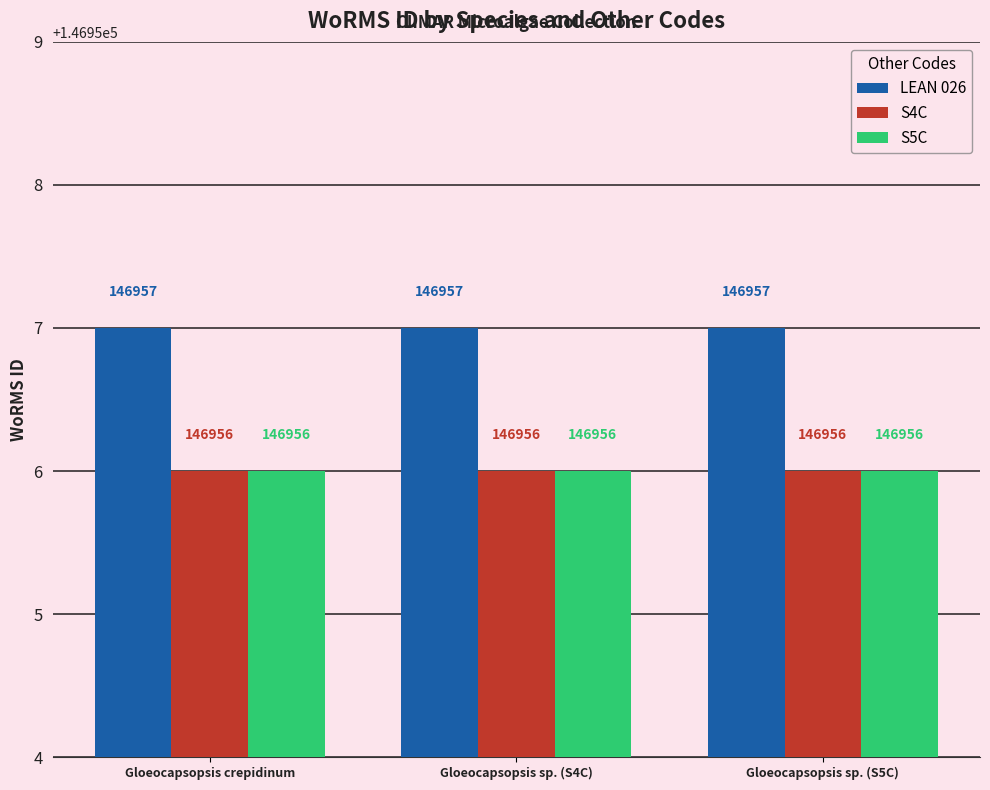

How many bars are there in total?

9